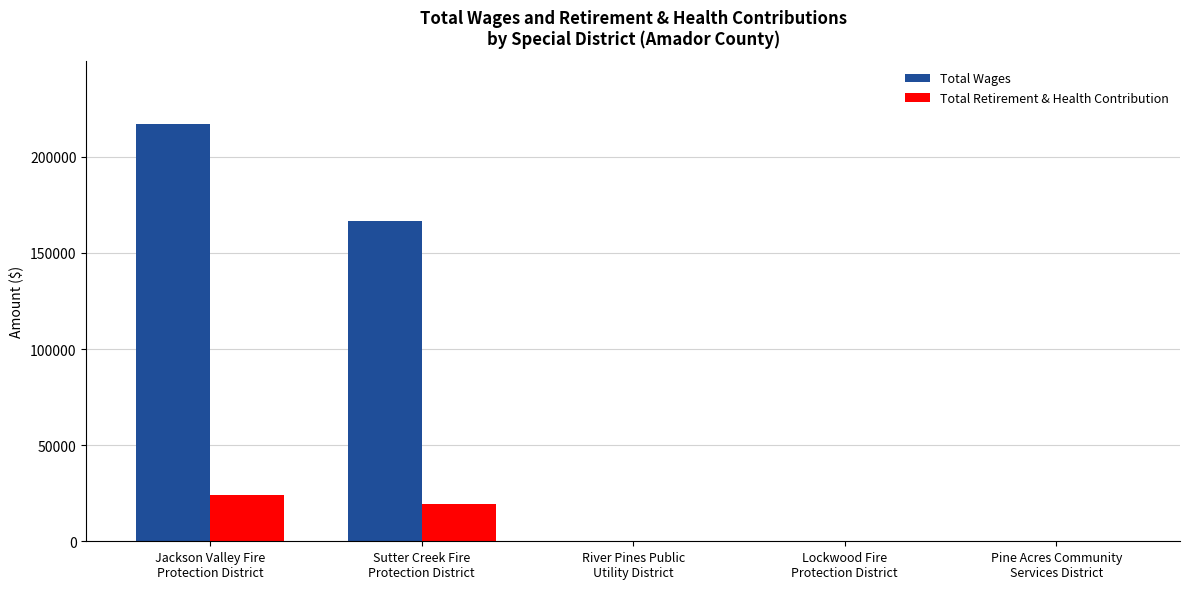

What is the highest value of the Total Wages series?

217237